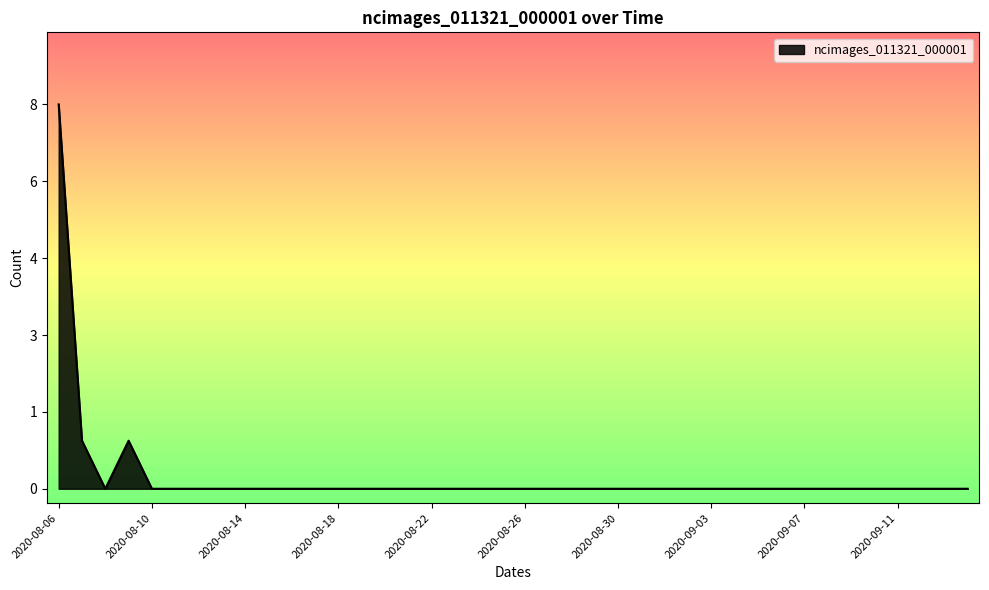

Which category has the highest value across all series?

2020-08-06